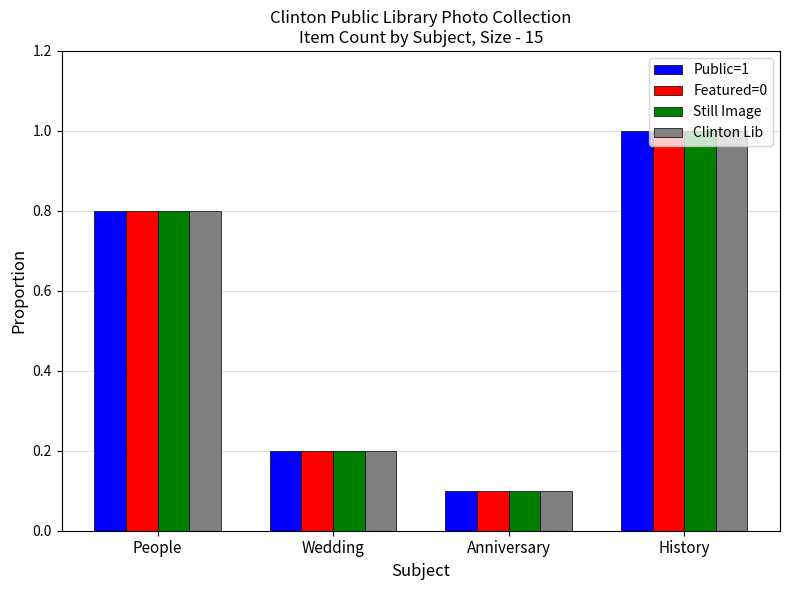

At which category is the sum across all series the highest?

History